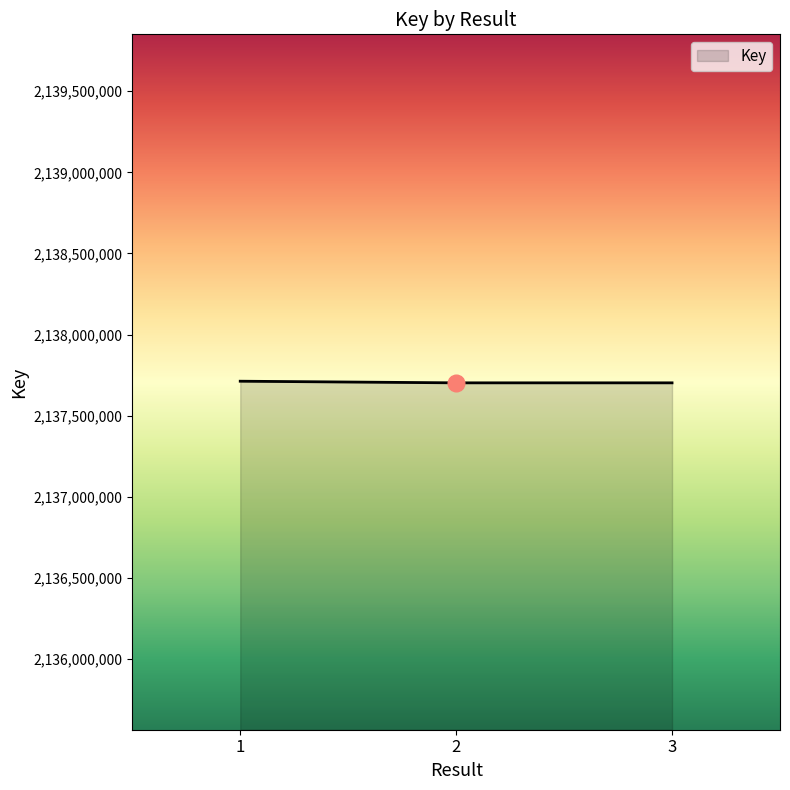

Count the number of data series in this chart.

1